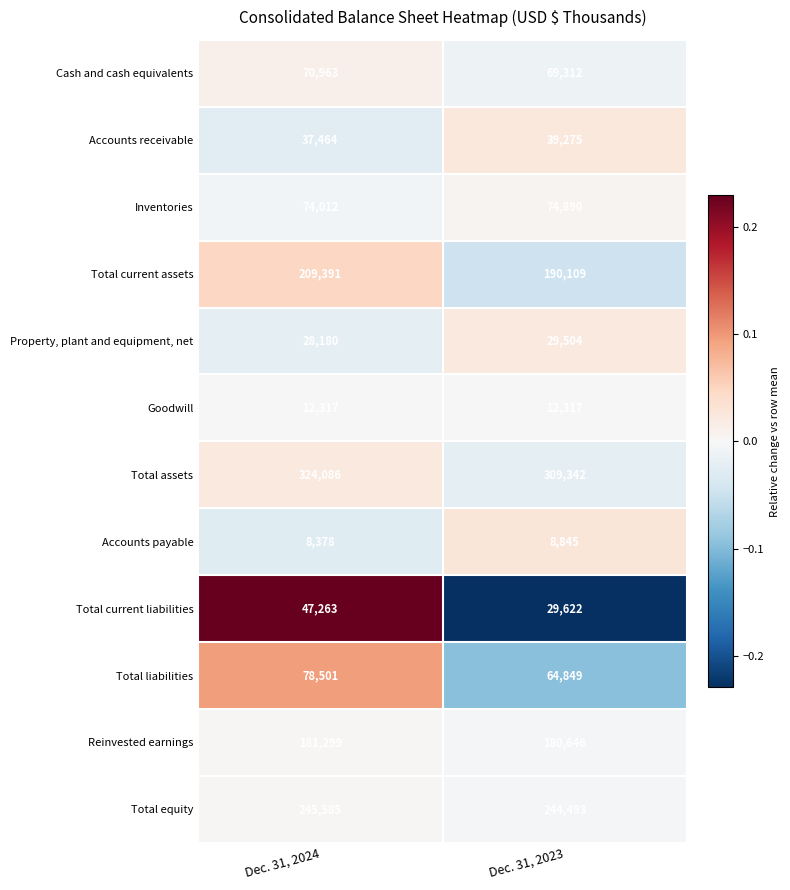

Which category has the highest value across all series?

Dec. 31, 2024